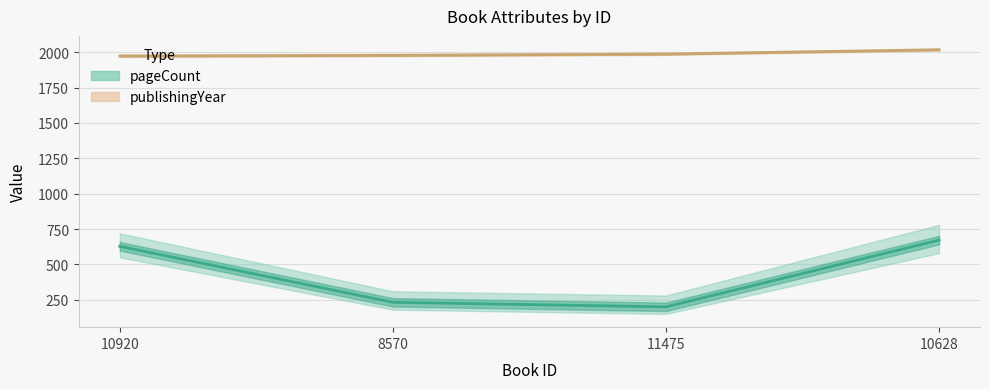

How many distinct data groups are displayed?

2